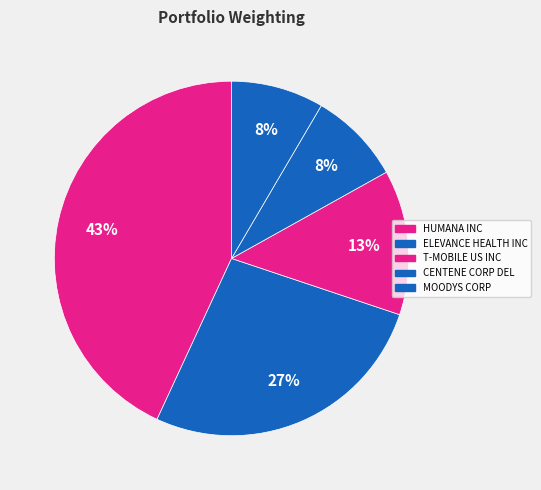

Count the number of slices in the pie.

5